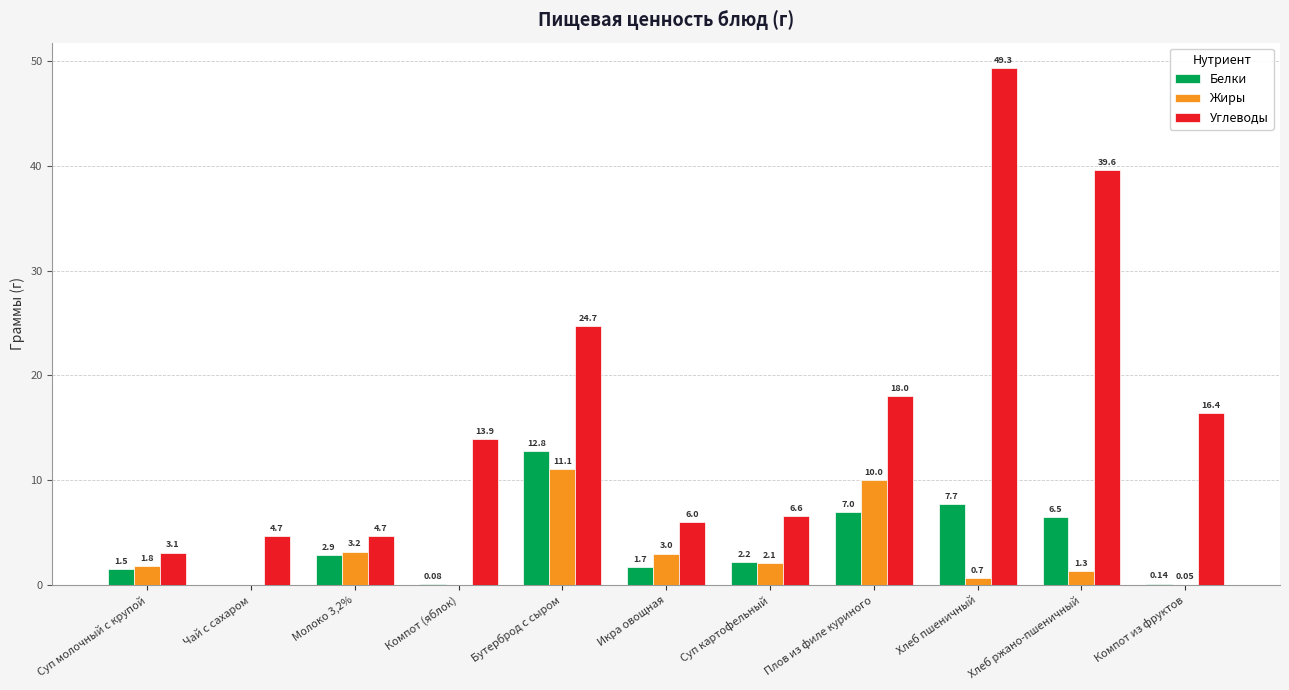

How many groups of bars are there?

11